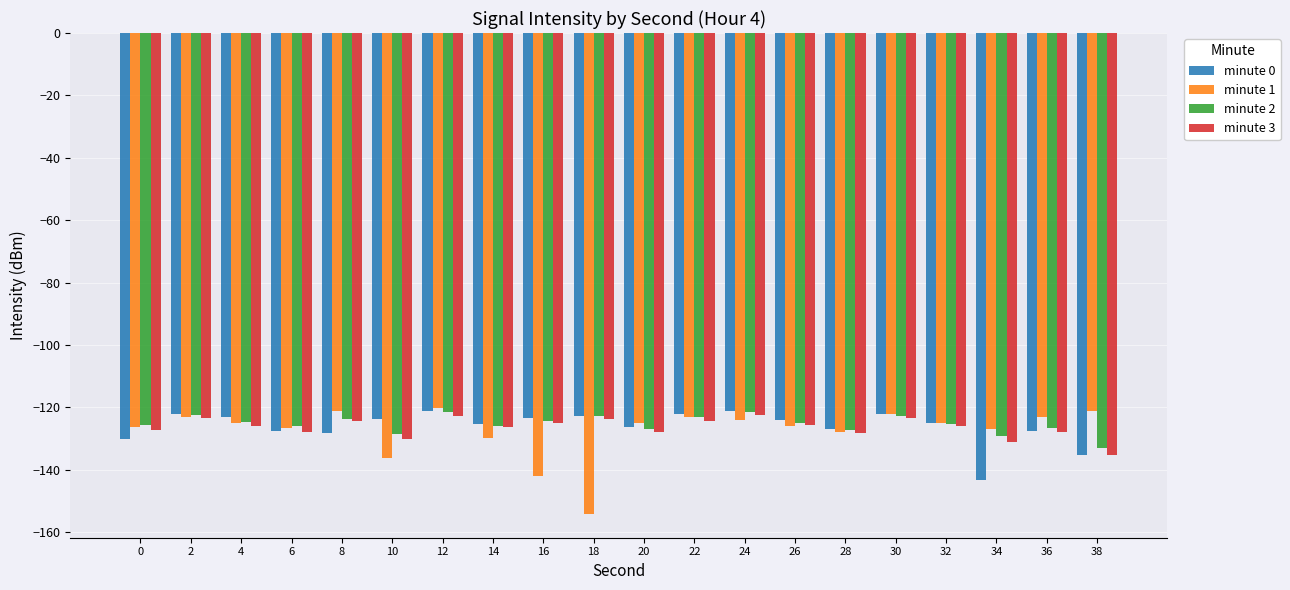

What is the sum of the minute 1 values at 26 and 10?

-262.3